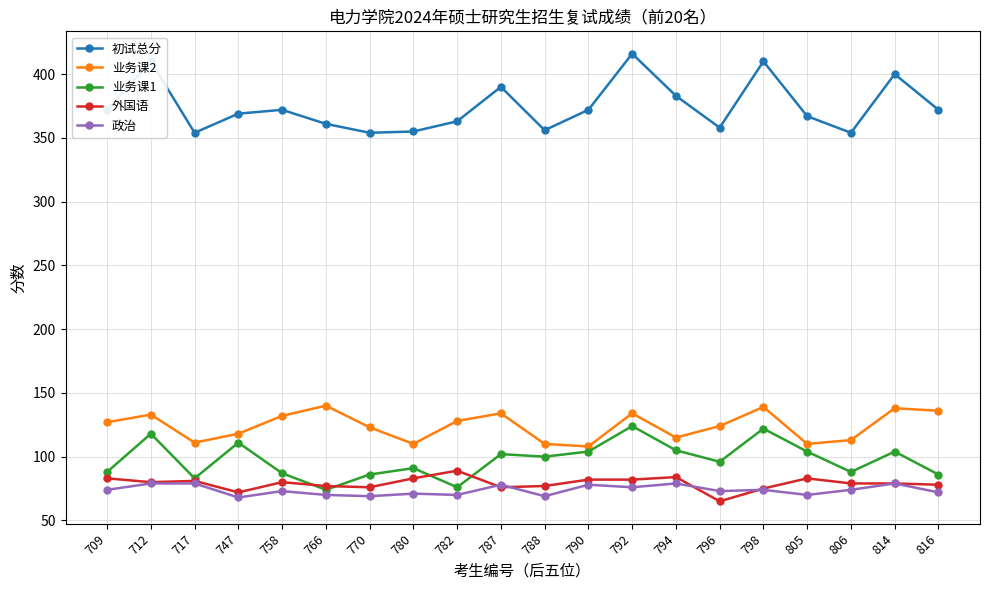

What is the value of the 政治 point at the 14th from the left?

79